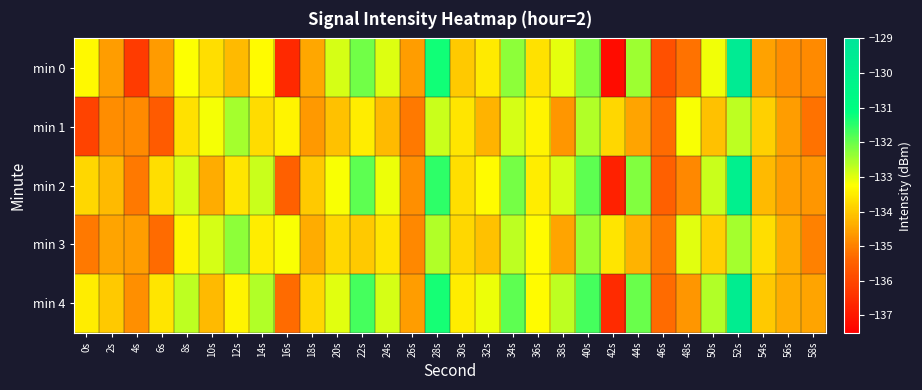

Between 22s and 20s, which is larger?

22s